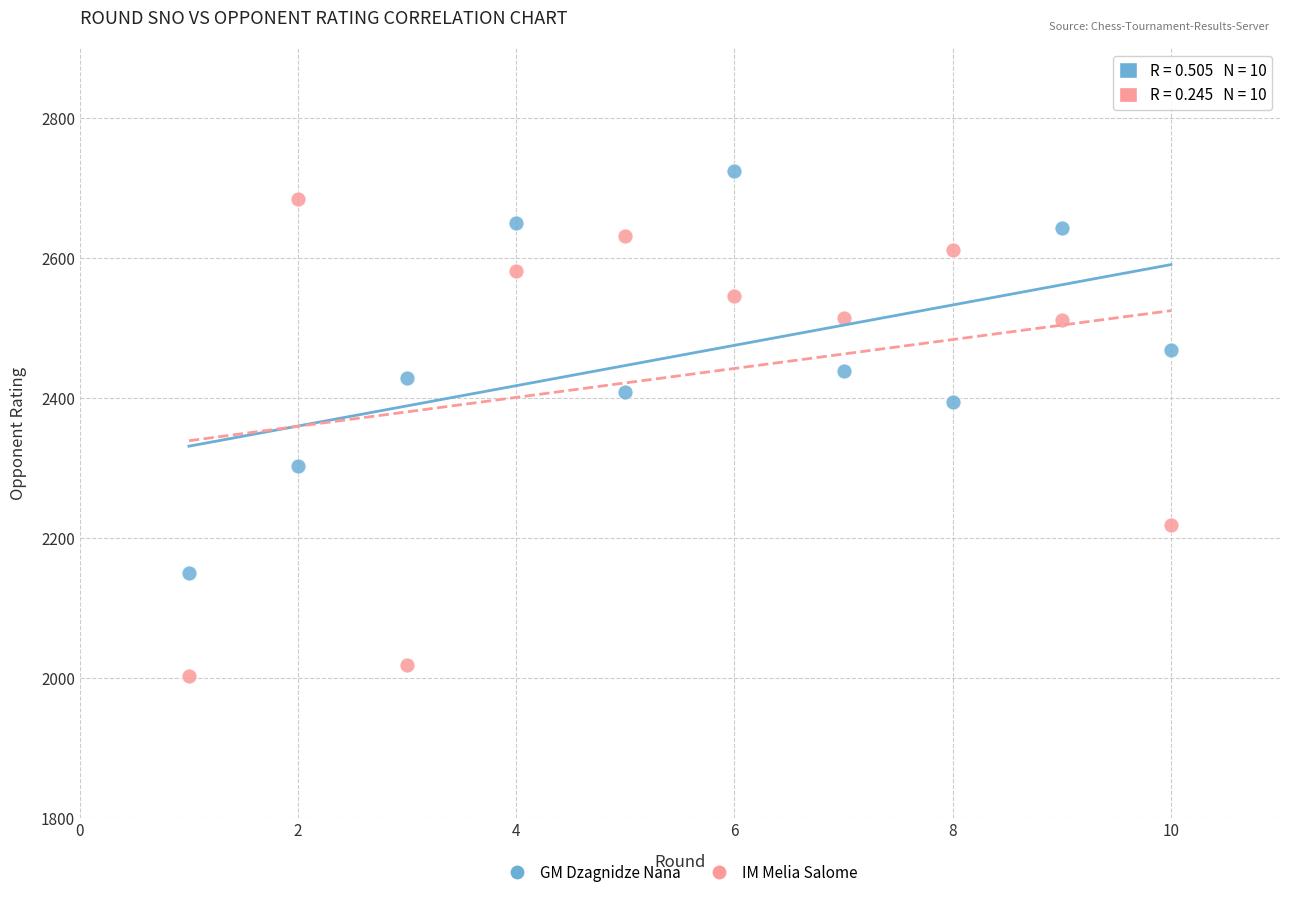

Across all series, what Y value is closest to 2363?

2394